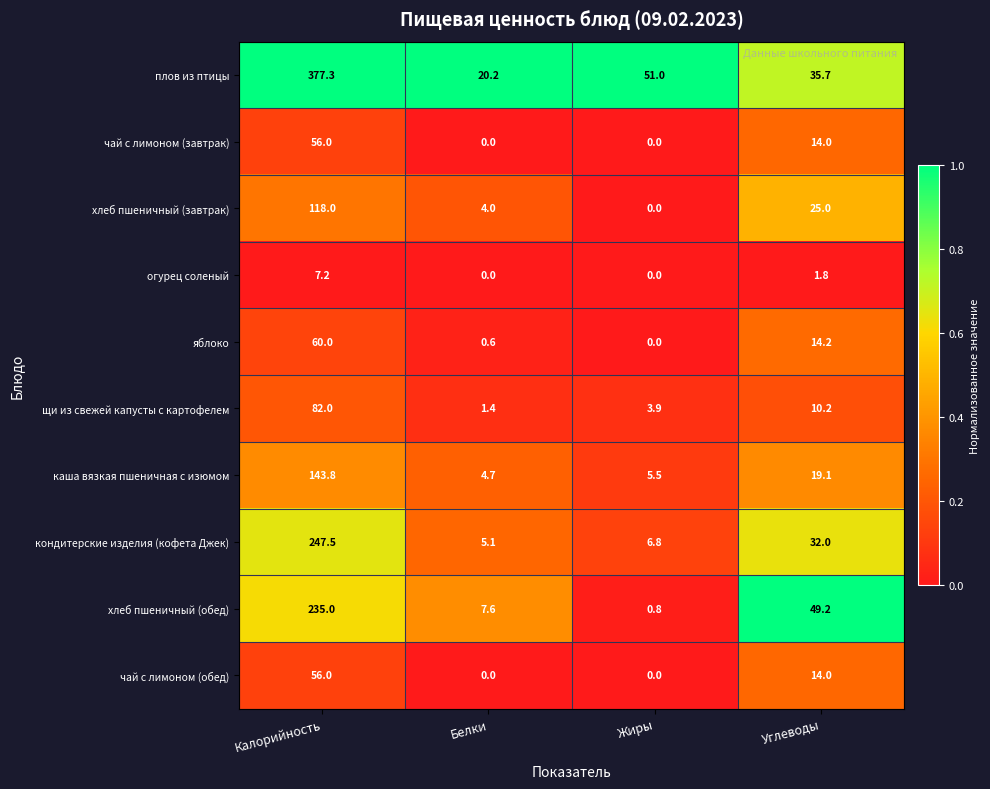

What is the greatest value displayed?

377.3